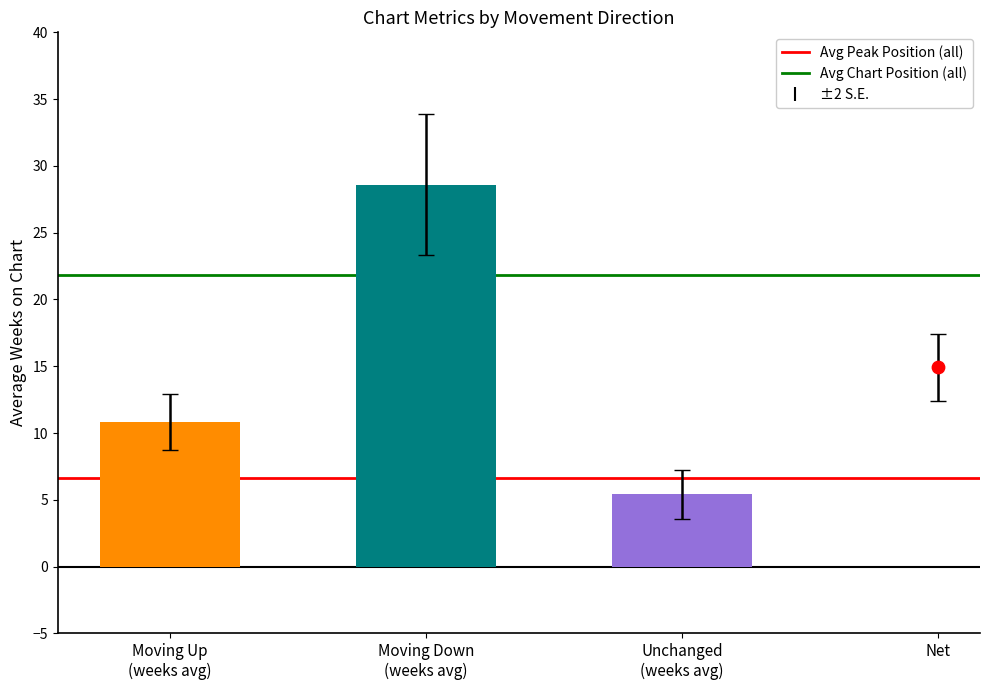

Which series has the widest spread of Y values?

Avg Peak Position (all)